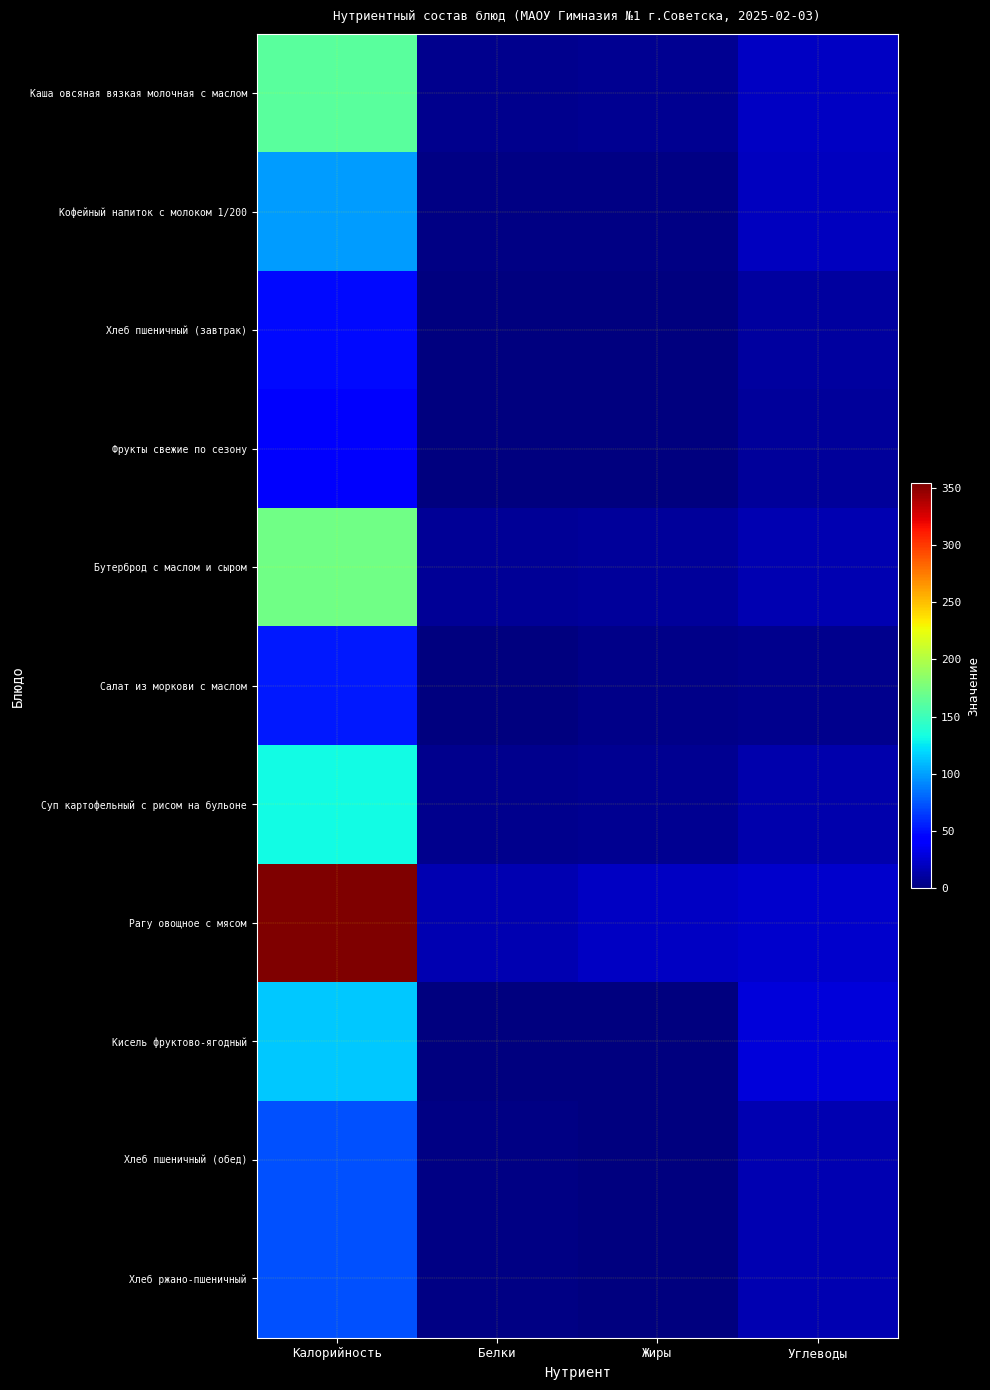

Which series has the largest range (max minus min)?

Рагу овощное с мясом